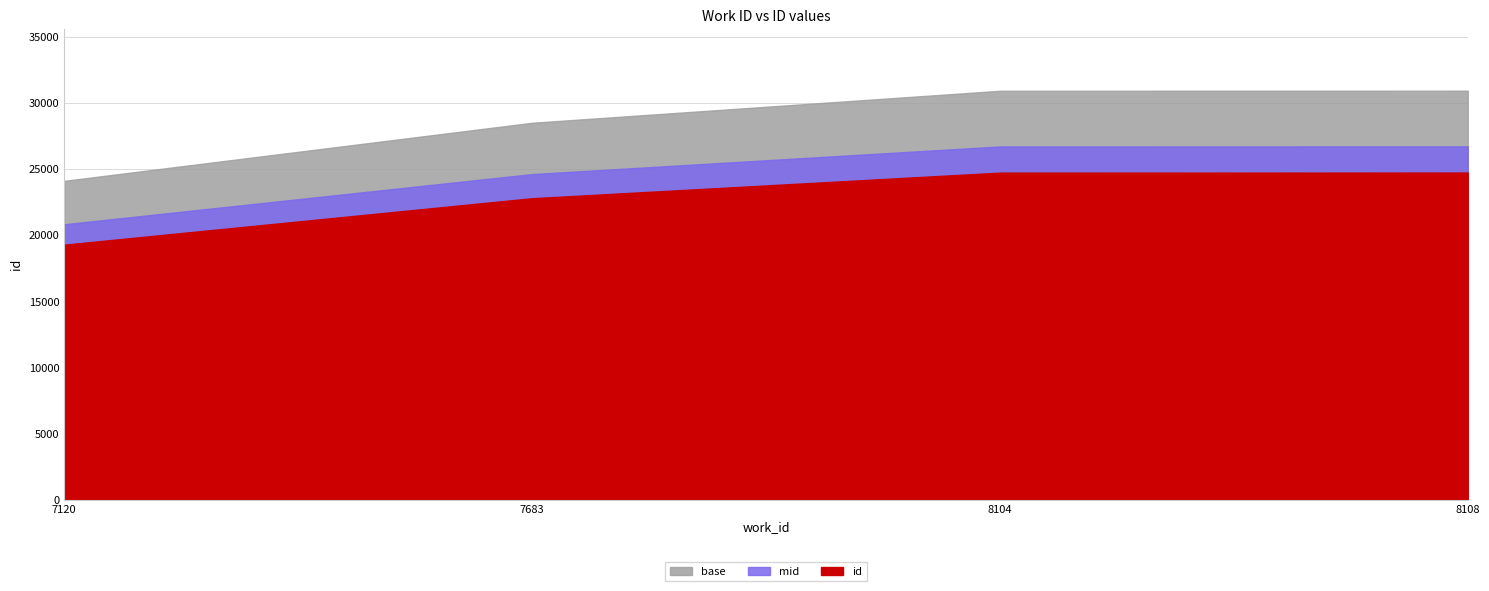

Reading left to right, extract all data points from this chart.

19297	22808	24742	24748